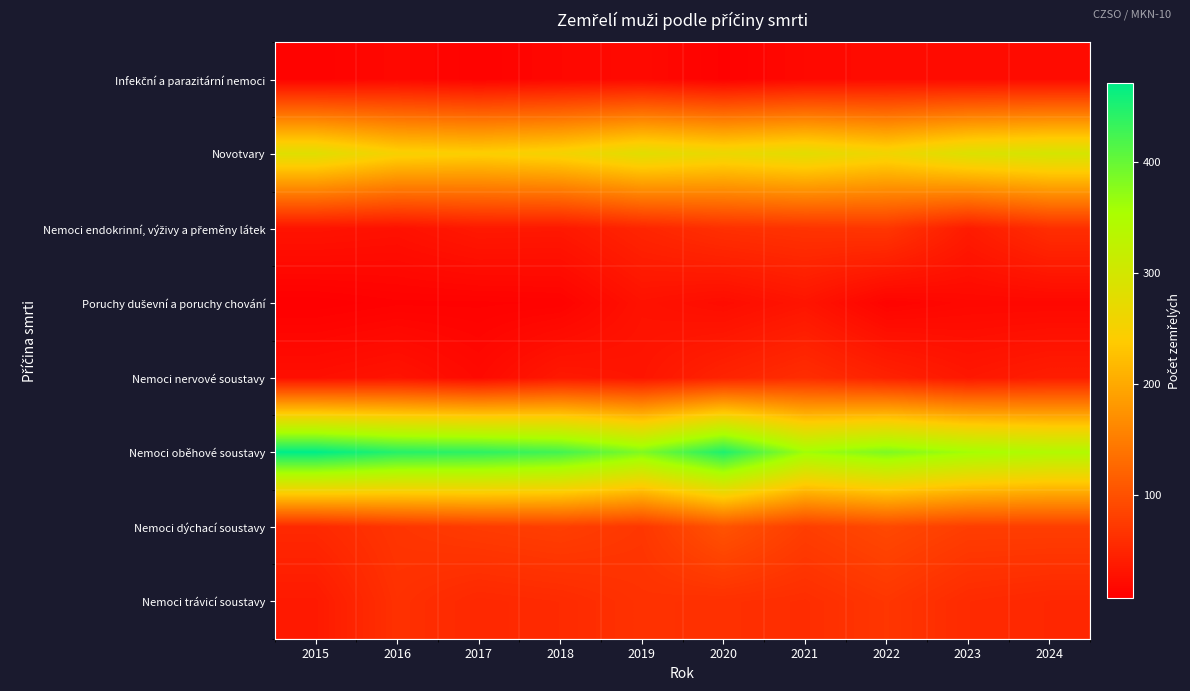

At how many categories does at least one series exceed 169?

10